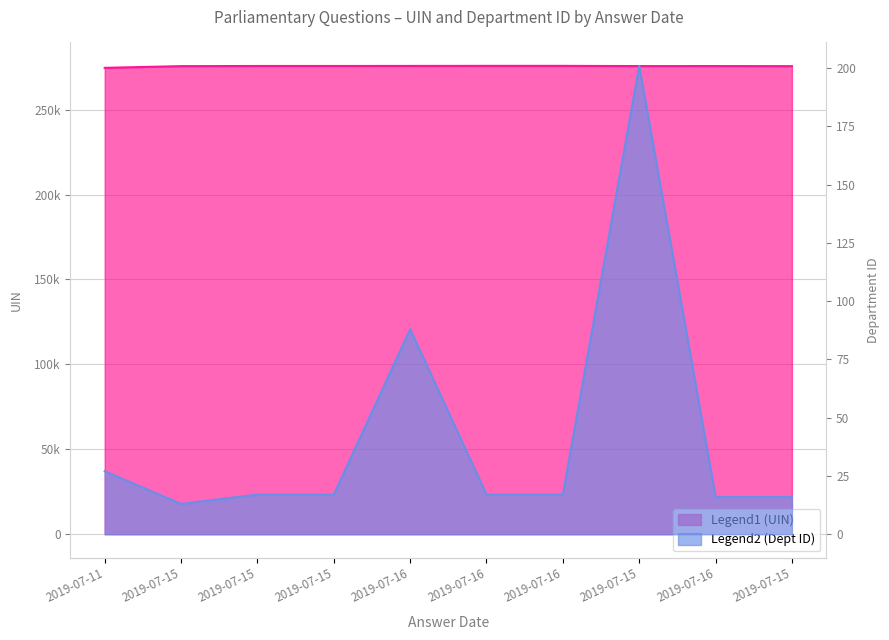

Rank the series at 2019-07-15 from lowest to highest value.

Dept ID, UIN